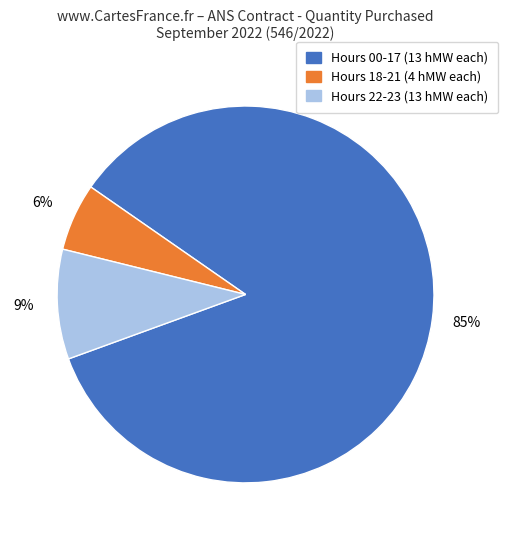

To the nearest percent, what is the difference between the largest and smallest slice percentages?

79%